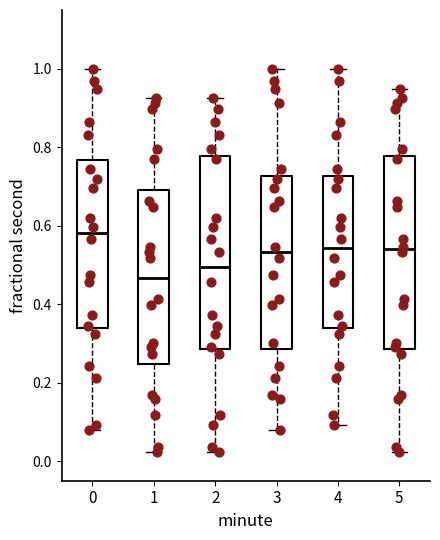

Reading left to right, read every box against the y-axis: the position of its median line, the range the box covers, and the ends of its whiskers. The values are not printed on the chart, so give them approximately, as read against the axis.

0: median 0.58, box 0.34 to 0.76, whiskers 0.08 to 1.00
1: median 0.46, box 0.24 to 0.70, whiskers 0.02 to 0.92
2: median 0.50, box 0.28 to 0.78, whiskers 0.02 to 0.92
3: median 0.54, box 0.28 to 0.72, whiskers 0.08 to 1.00
4: median 0.54, box 0.34 to 0.72, whiskers 0.10 to 1.00
5: median 0.54, box 0.28 to 0.78, whiskers 0.02 to 0.94